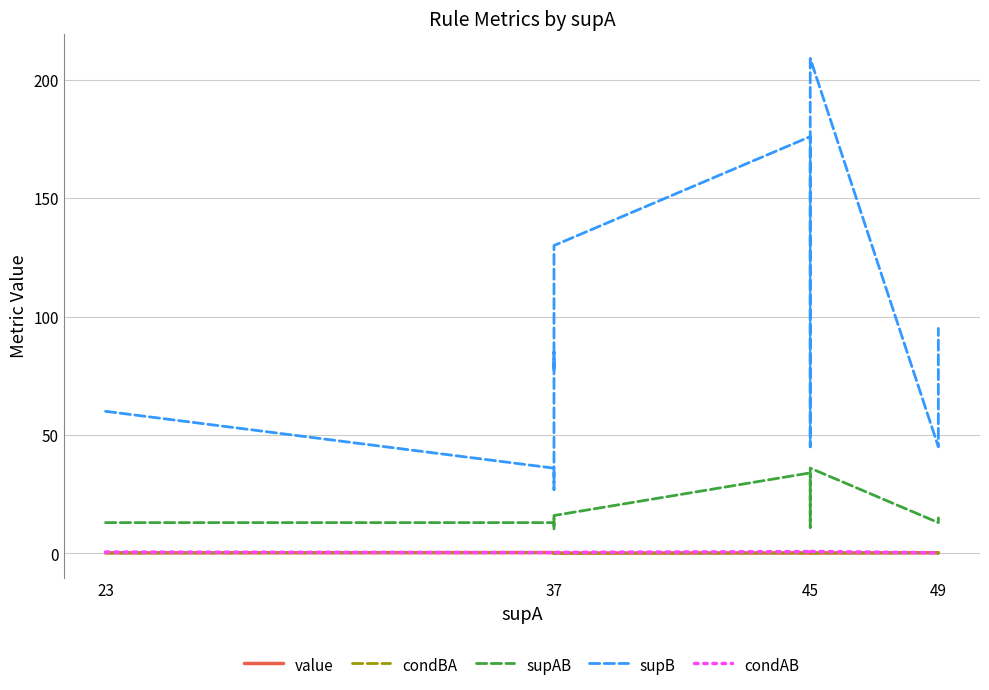

Does the chart display data point markers on the line(s)?

No